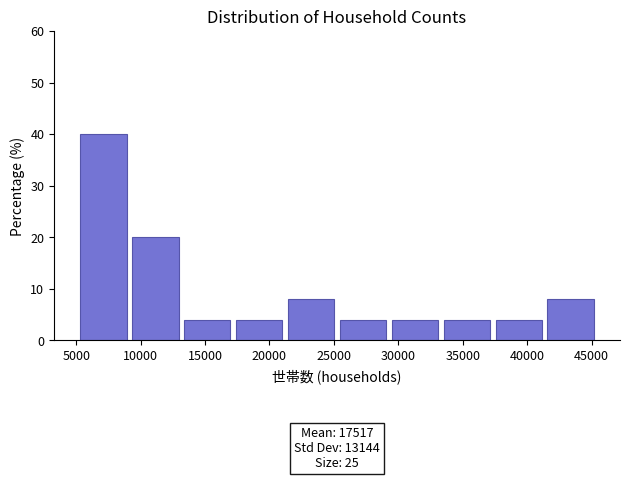

Which range on the x-axis has the tallest bar?

5500 to 9500